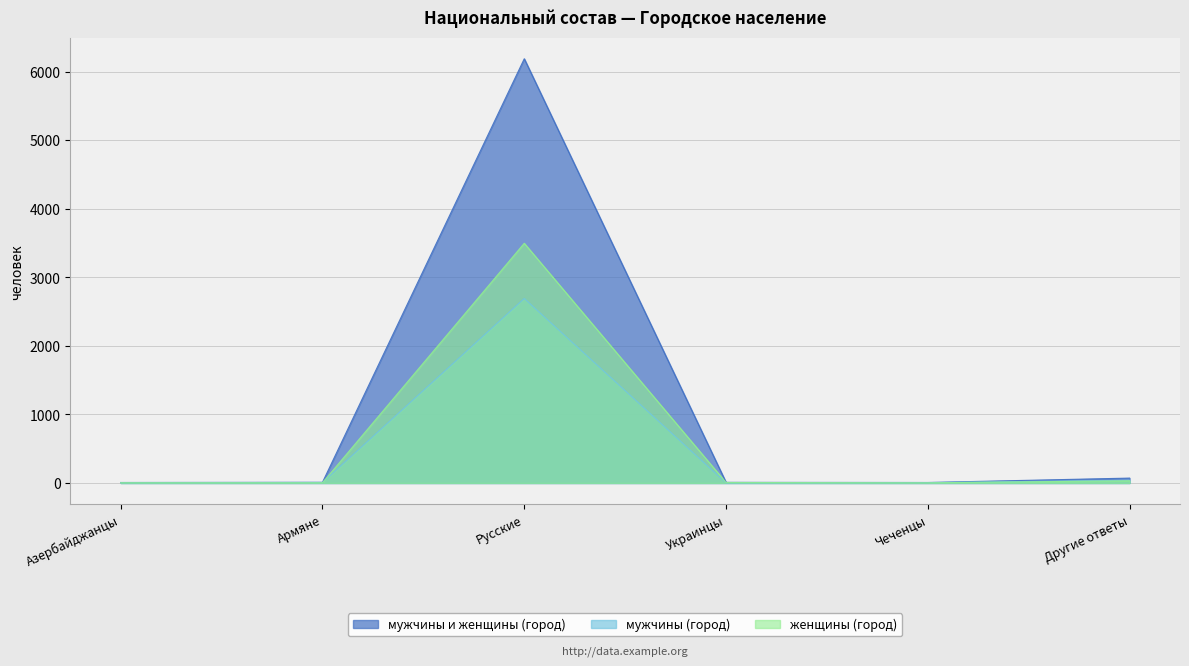

How many values in the Украинцы series are below 13?

1